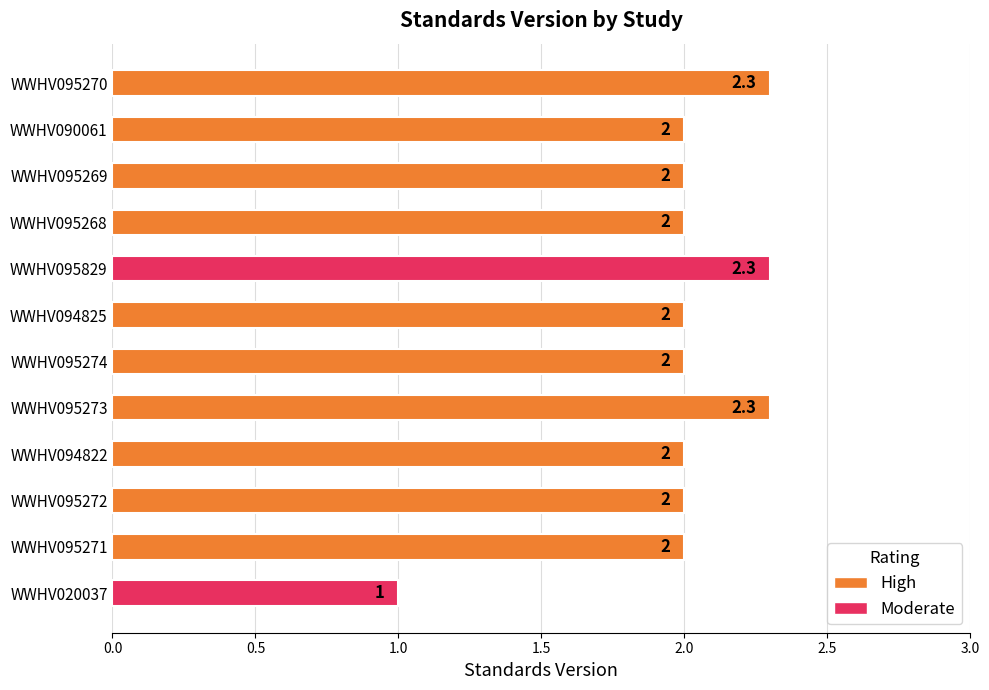

Reading bottom to top, list all the values displayed in this chart.

WWHV020037=1.0	WWHV095271=2.0	WWHV095272=2.0	WWHV094822=2.0	WWHV095273=2.3	WWHV095274=2.0	WWHV094825=2.0	WWHV095829=2.3	WWHV095268=2.0	WWHV095269=2.0	WWHV090061=2.0	WWHV095270=2.3